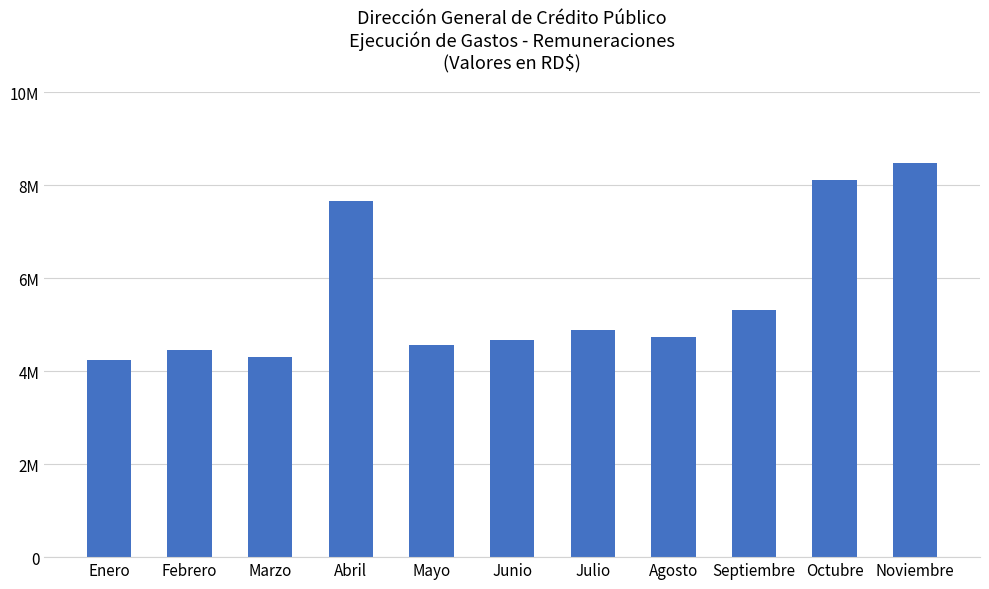

List the labels in order of value, smallest first.

Enero, Marzo, Febrero, Mayo, Junio, Agosto, Julio, Septiembre, Abril, Octubre, Noviembre